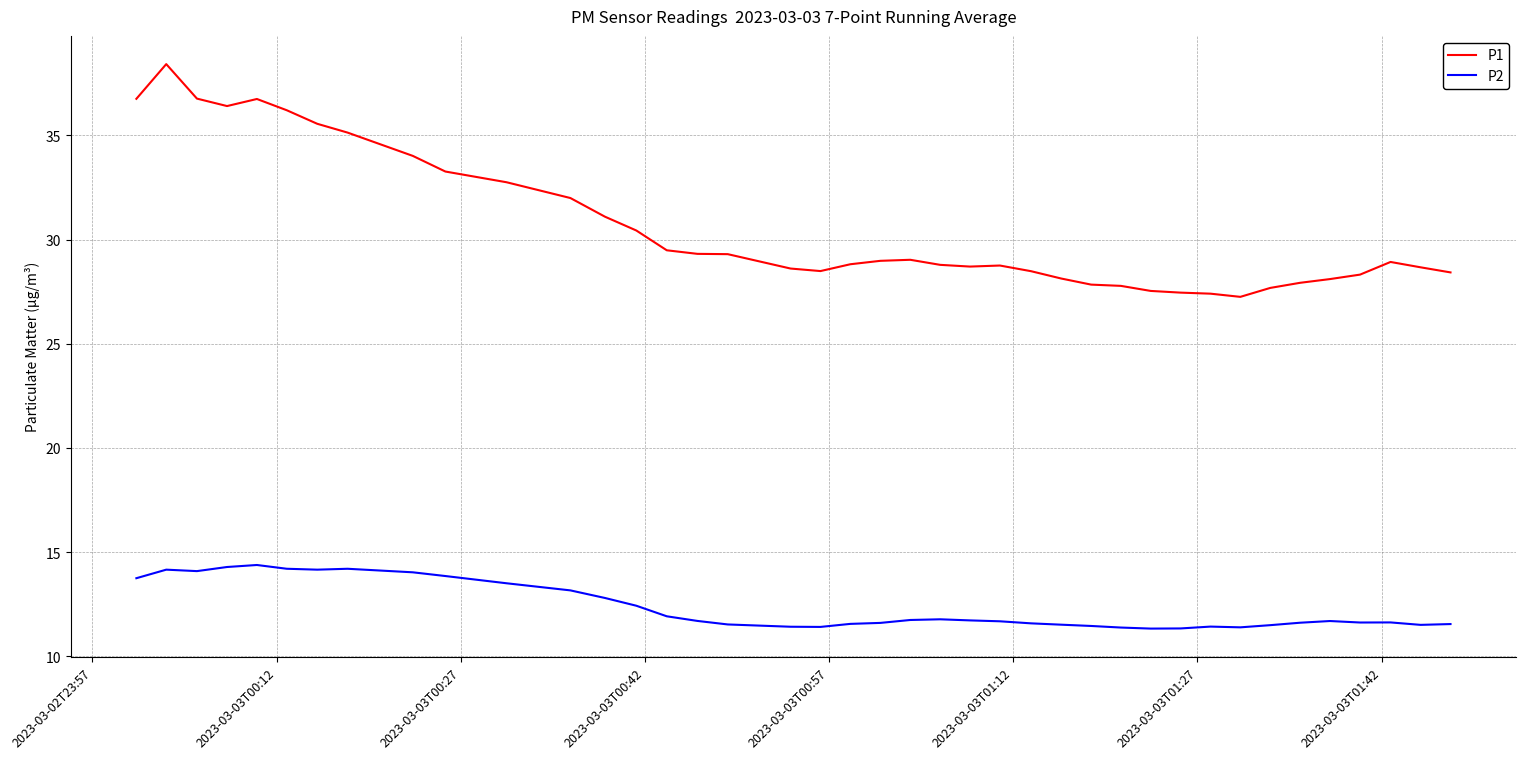

True or false: P1 has more than 2 points higher than both neighbors.

True